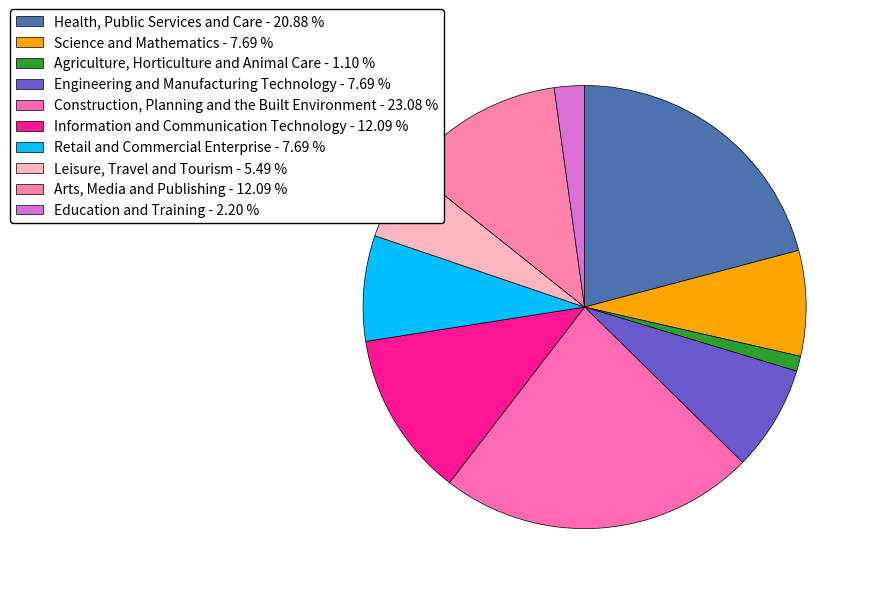

How many slices are in this pie chart?

10